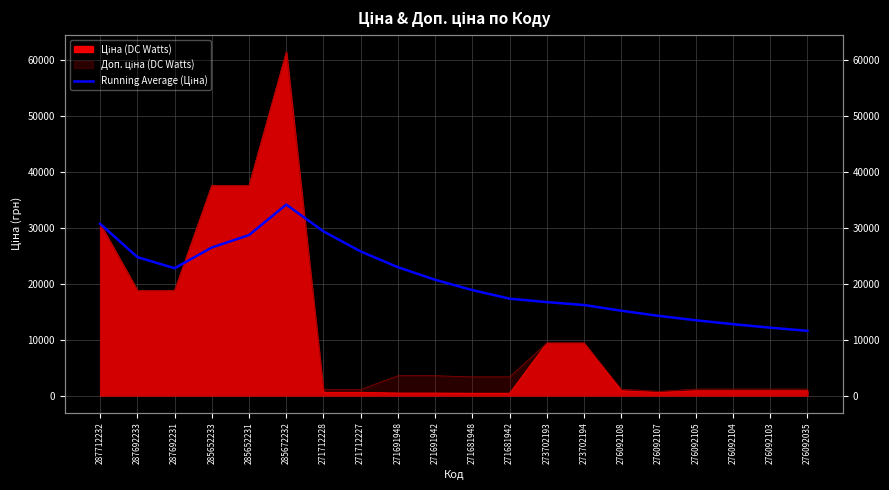

How many points are lower than both their immediate neighbors (excluding endpoints)?

1